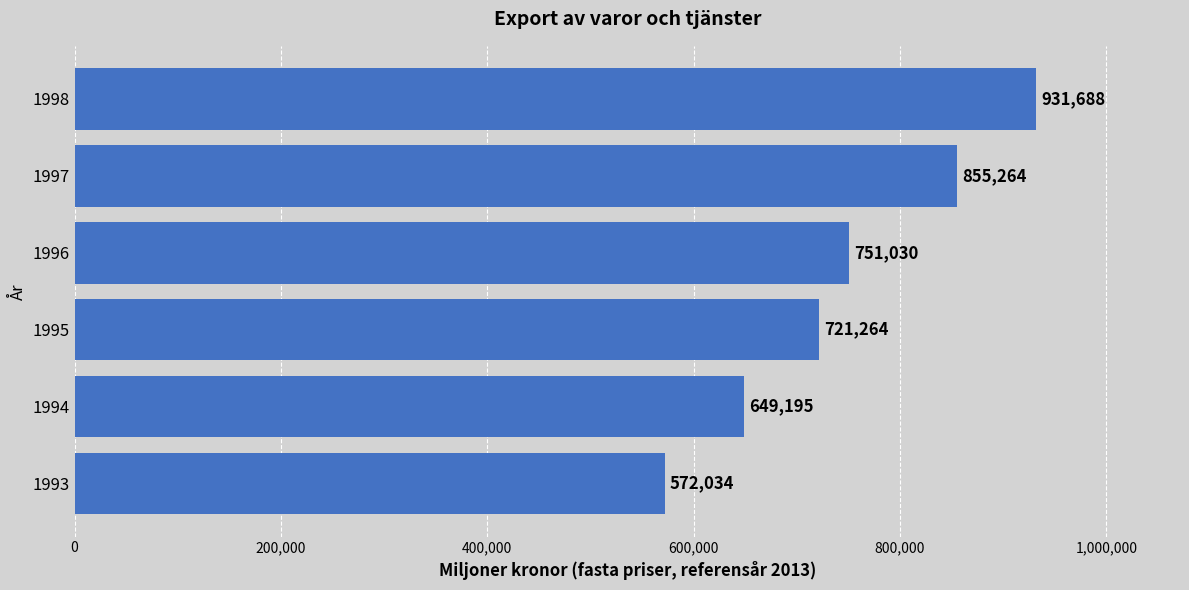

What is the greatest value displayed?

931688